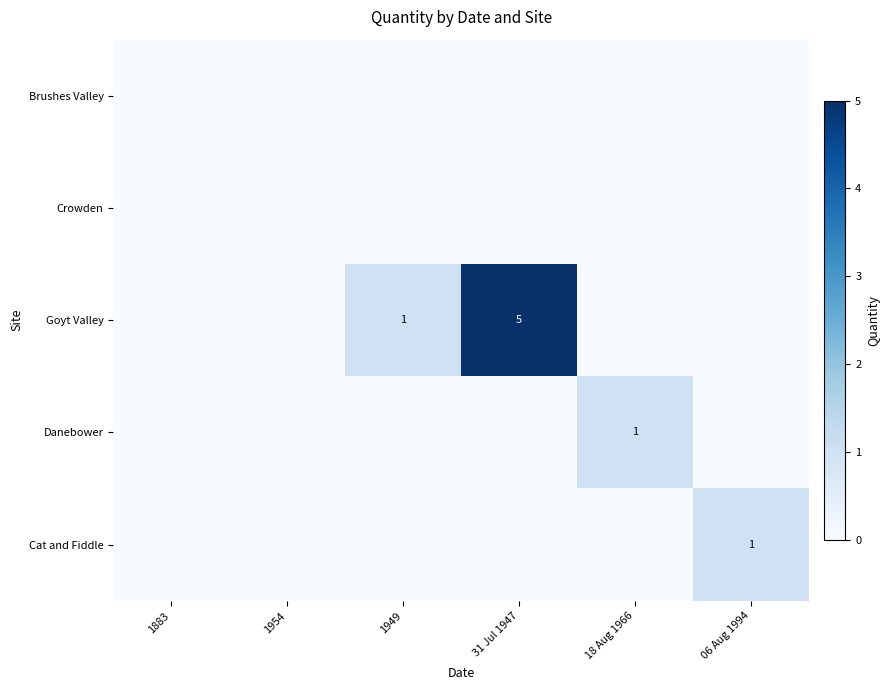

The Goyt Valley series shows 0 at 1949. True or false?

False